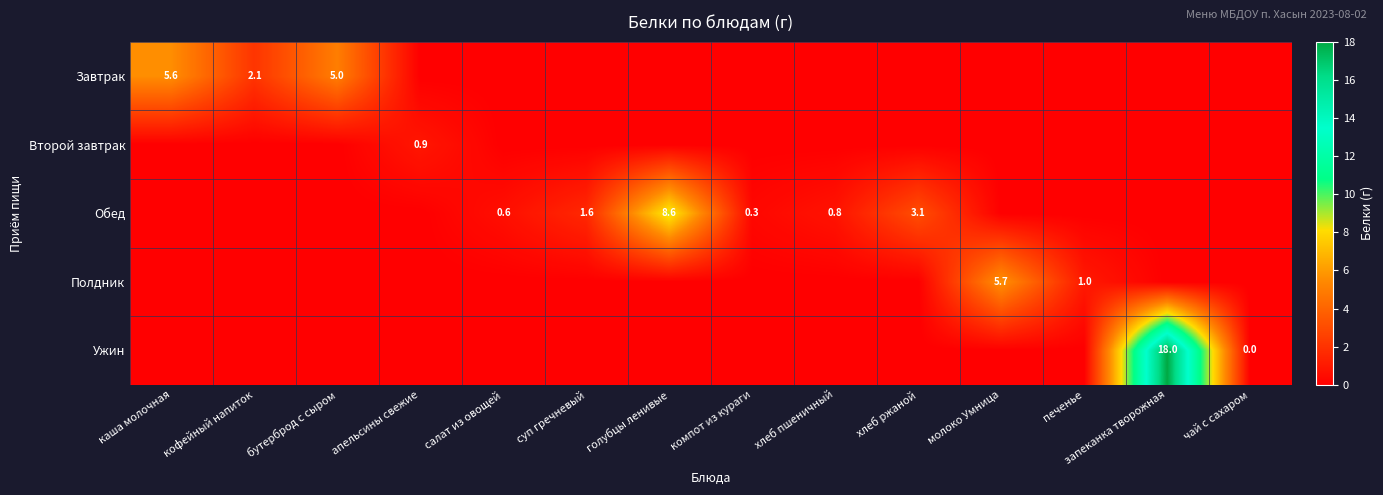

Which series has the largest total across all categories?

Ужин